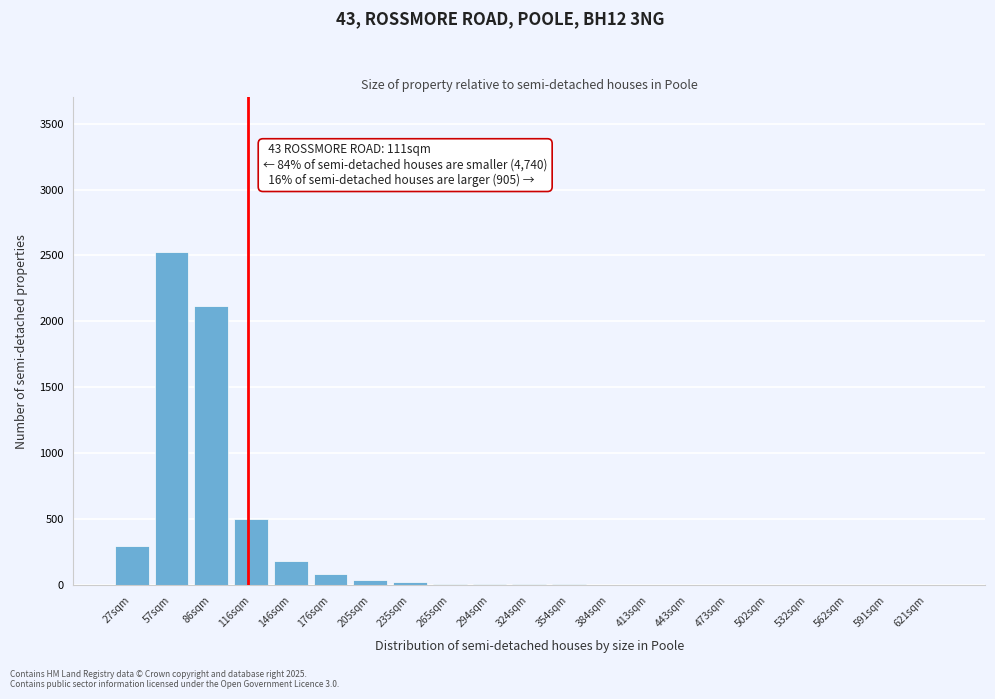

What is the greatest value displayed?

2530